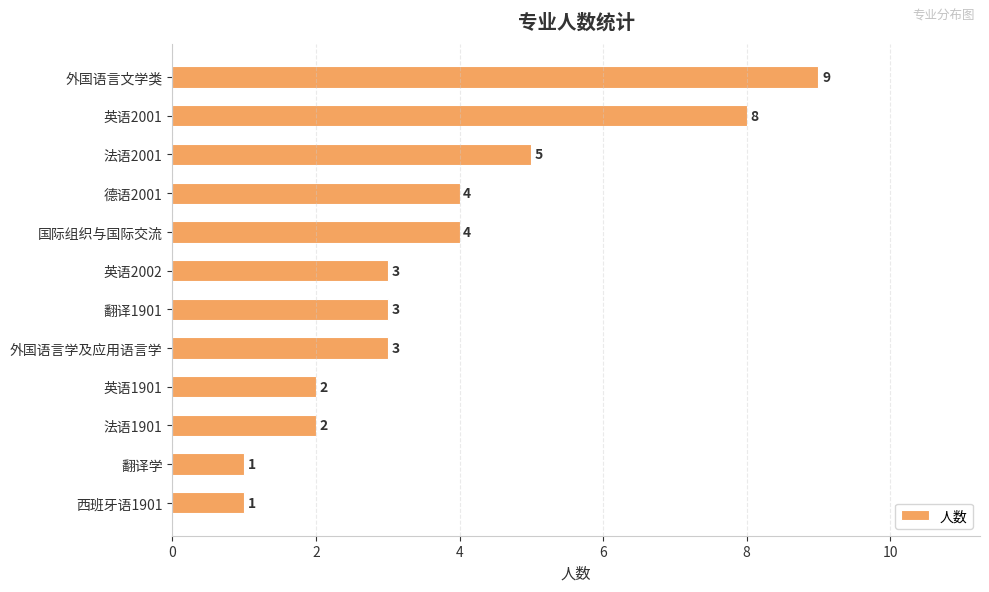

True or false: the data shows 2 at 法语1901.

True